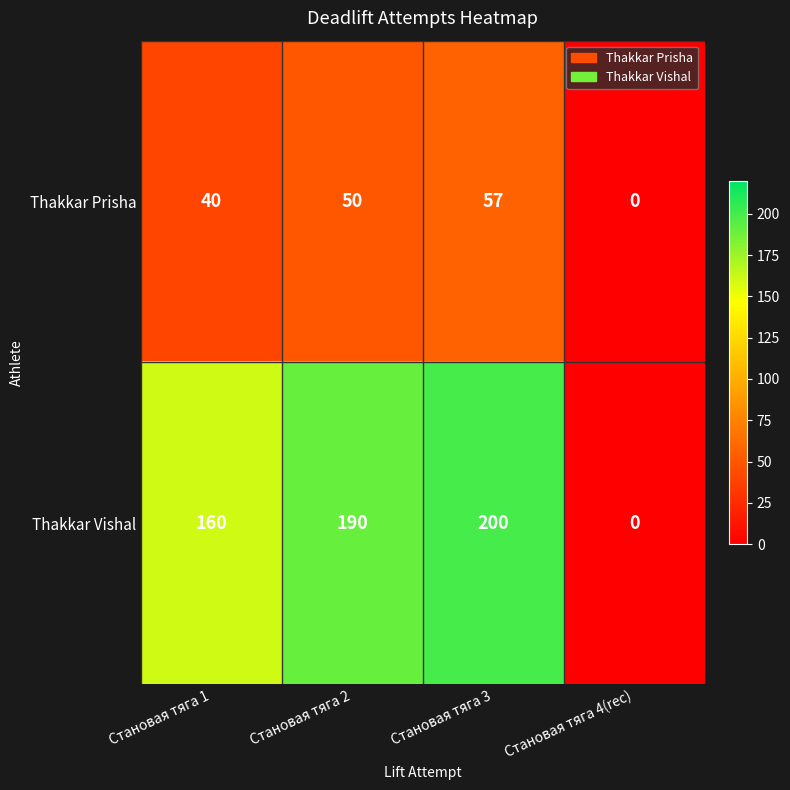

Which series has the widest spread of values?

Thakkar Vishal